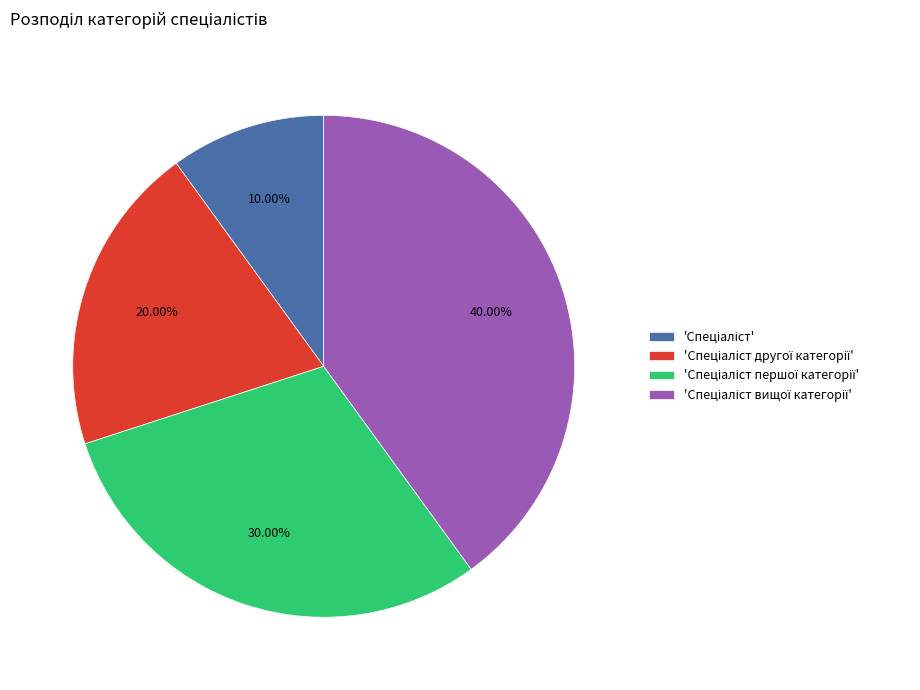

Is there any slice that represents more than half of the pie?

No